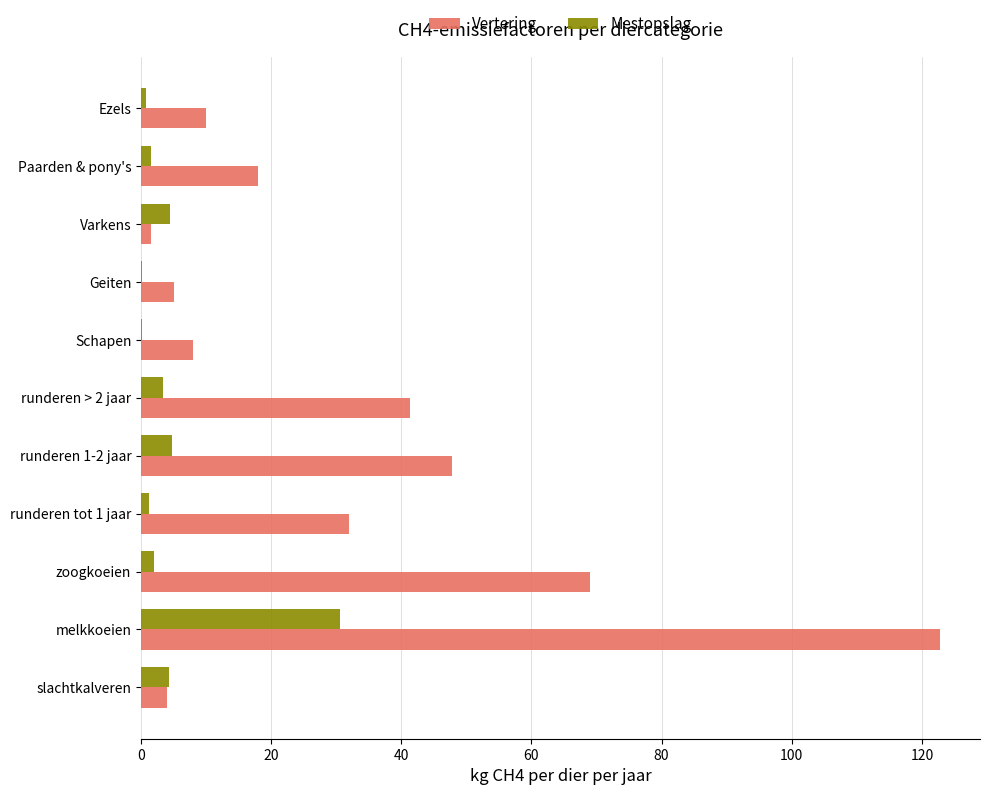

At which category is the sum across all series the highest?

melkkoeien